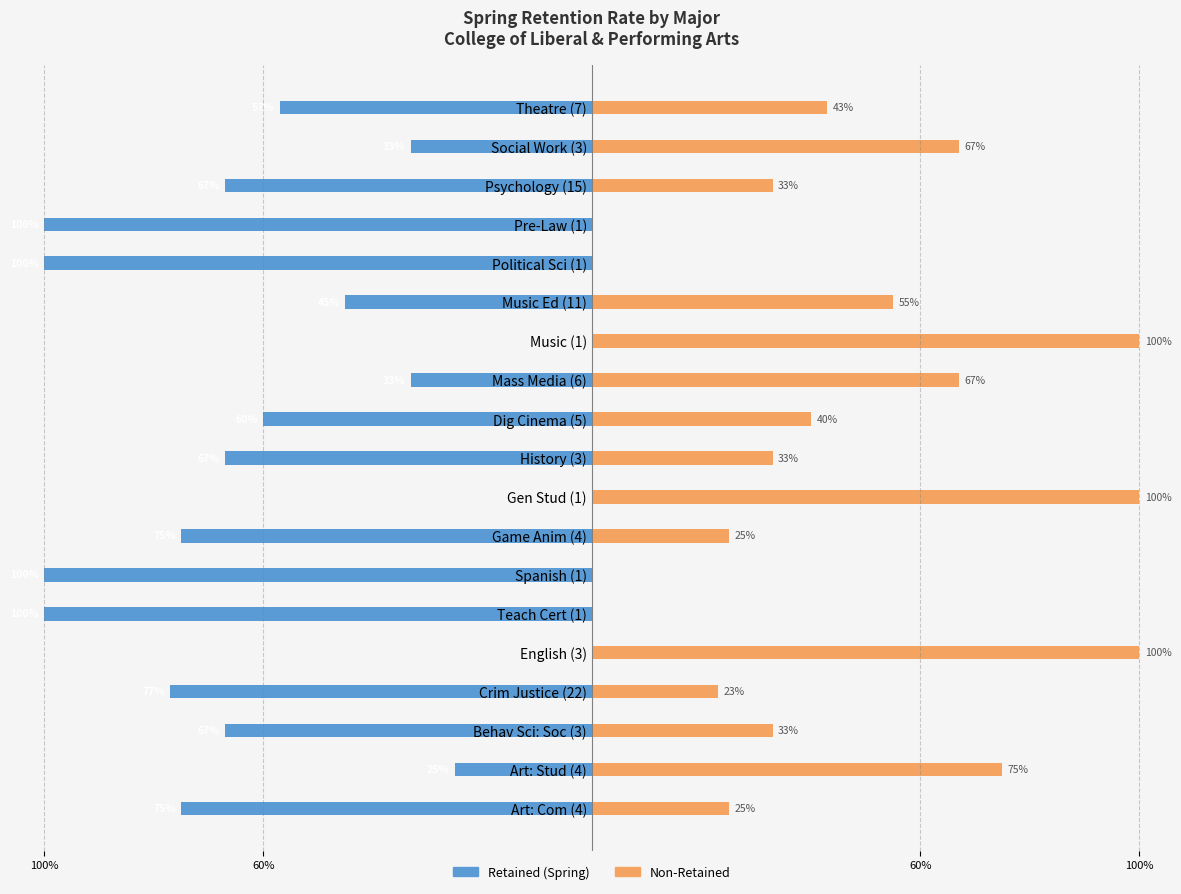

The value of Retained (Spring) at Pre-Law (1) is -1.0. True or false?

True